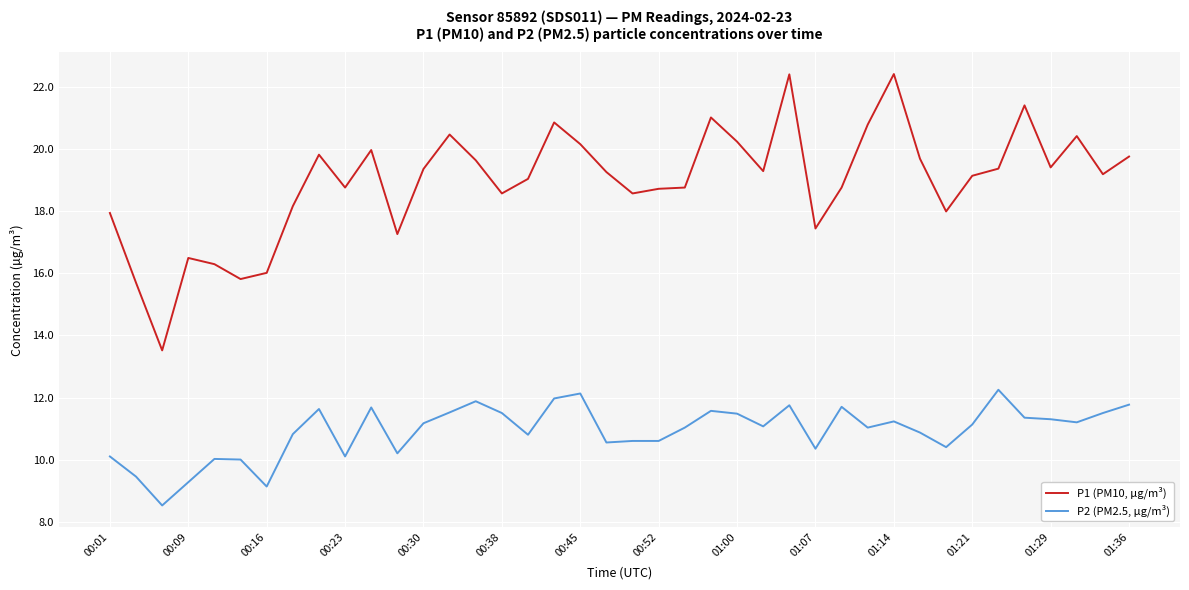

What is the highest value of the P1 (PM10, µg/m³) series?

22.4